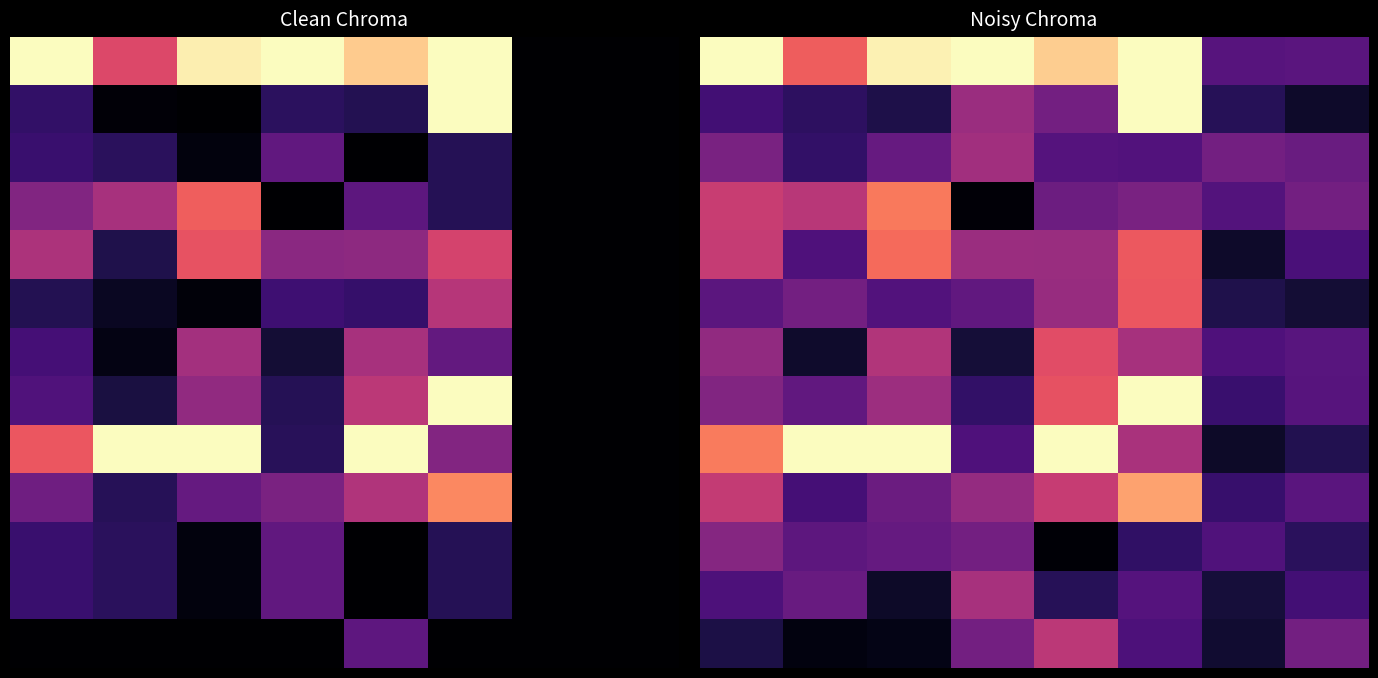

What is the spread (max minus min) of values at 2?

1.0